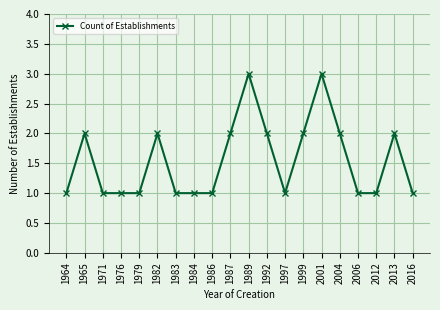

What is the greatest value displayed?

3